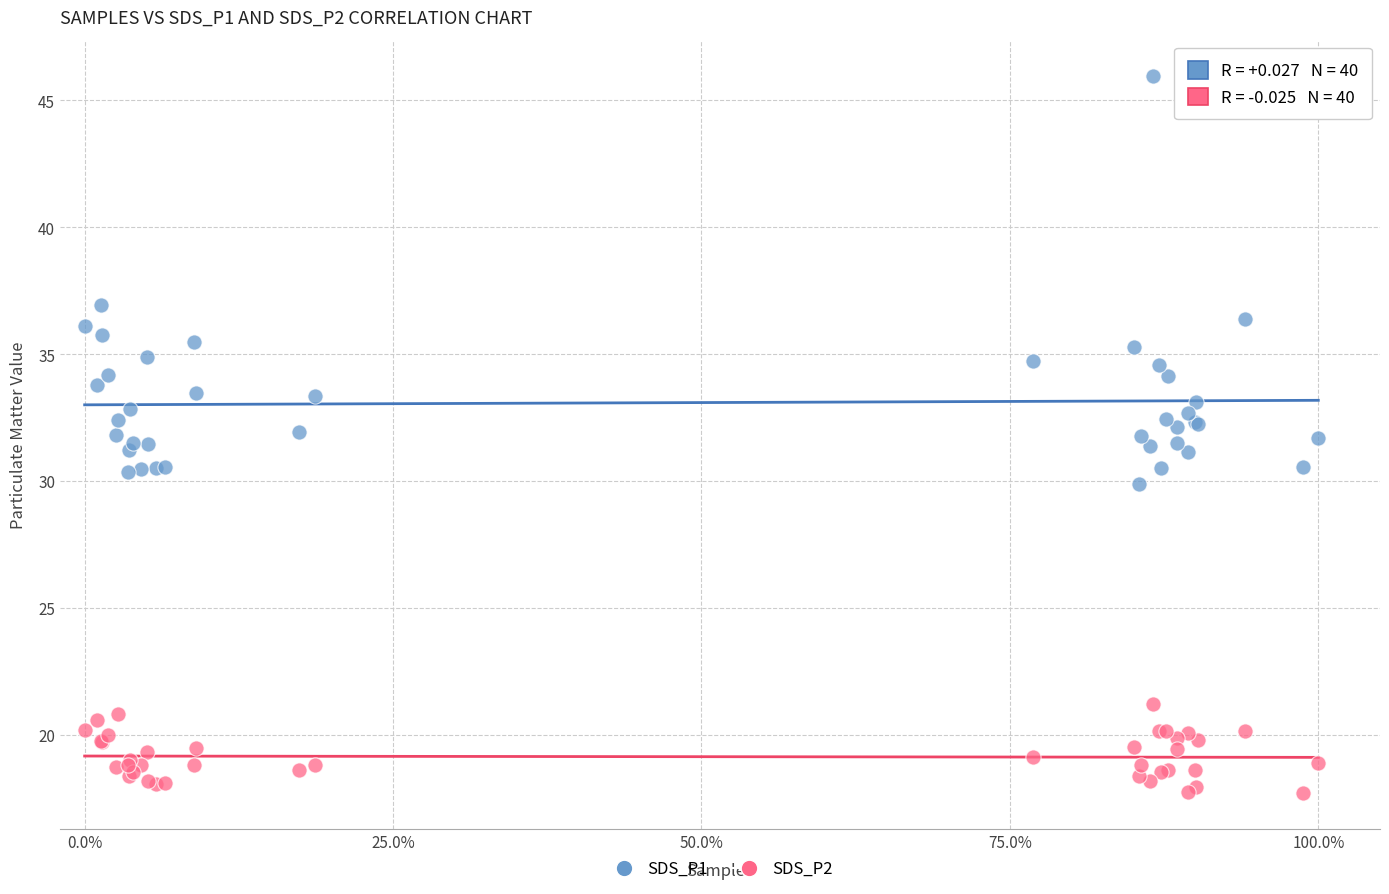

Which series has the widest spread of Y values?

SDS_P1